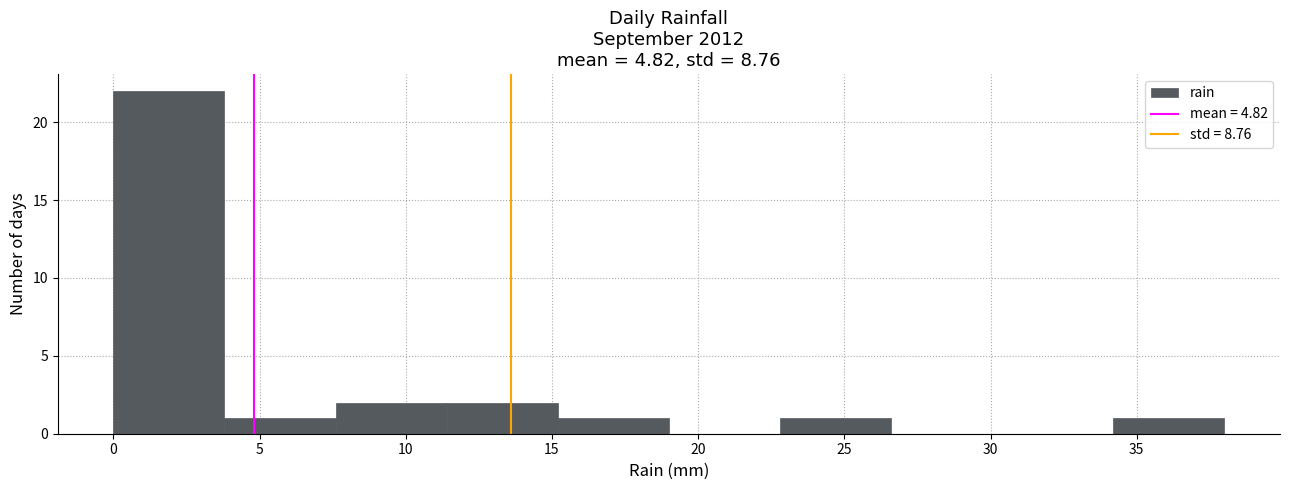

Reading left to right, list every bar in this chart as the range it spans on the x-axis followed by its height. Neither the bar edges nor the heights are printed on the chart, so give them approximately, as read against the axes.

0.0 to 3.8: 22
3.8 to 7.6: 1
7.6 to 11.4: 2
11.4 to 15.2: 2
15.2 to 19.0: 1
19.0 to 22.8: 0
22.8 to 26.6: 1
26.6 to 30.4: 0
30.4 to 34.2: 0
34.2 to 38.0: 1